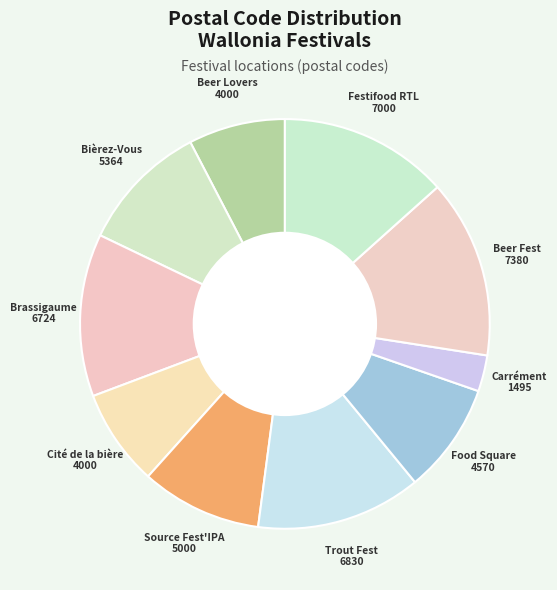

Which category has the biggest portion of the pie?

Quiévrain (Beer Fest)